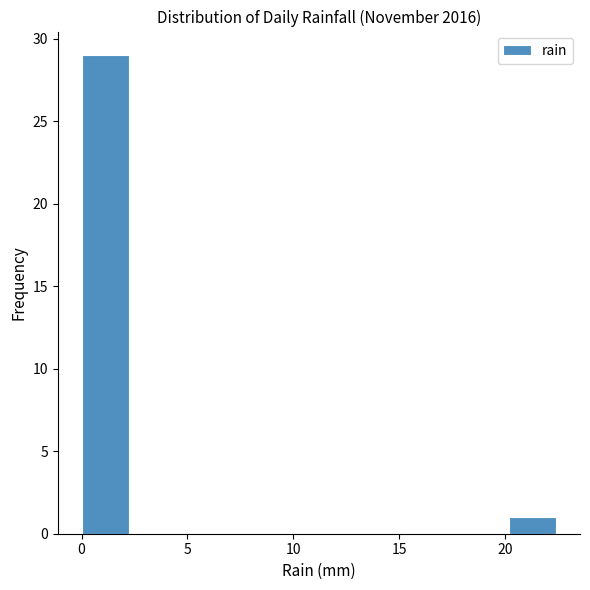

Reading left to right, transcribe this chart: for each bar, give the range it covers on the x-axis and its height. Neither the bar edges nor the heights are printed on the chart, so give them approximately, as read against the axes.

0.0 to 2.0: 29
2.0 to 4.5: 0
4.5 to 6.5: 0
6.5 to 9.0: 0
9.0 to 11.0: 0
11.0 to 13.5: 0
13.5 to 15.5: 0
15.5 to 18.0: 0
18.0 to 20.0: 0
20.0 to 22.5: 1